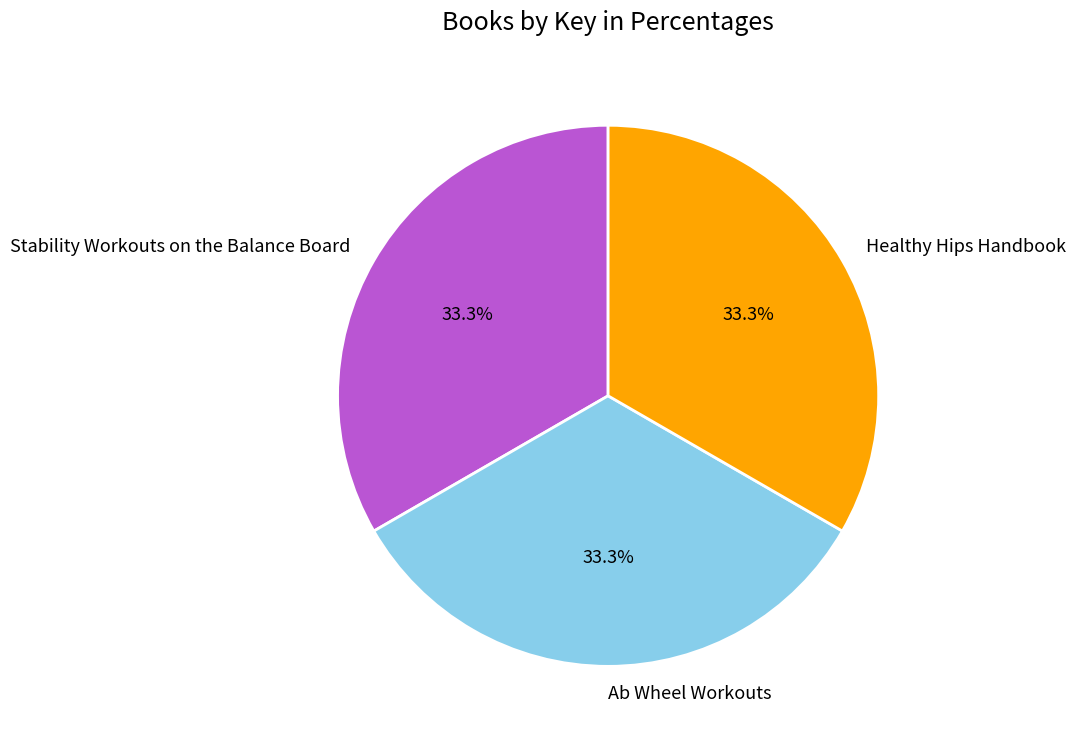

What percentage is the Healthy Hips Handbook slice, to the nearest percent?

33%